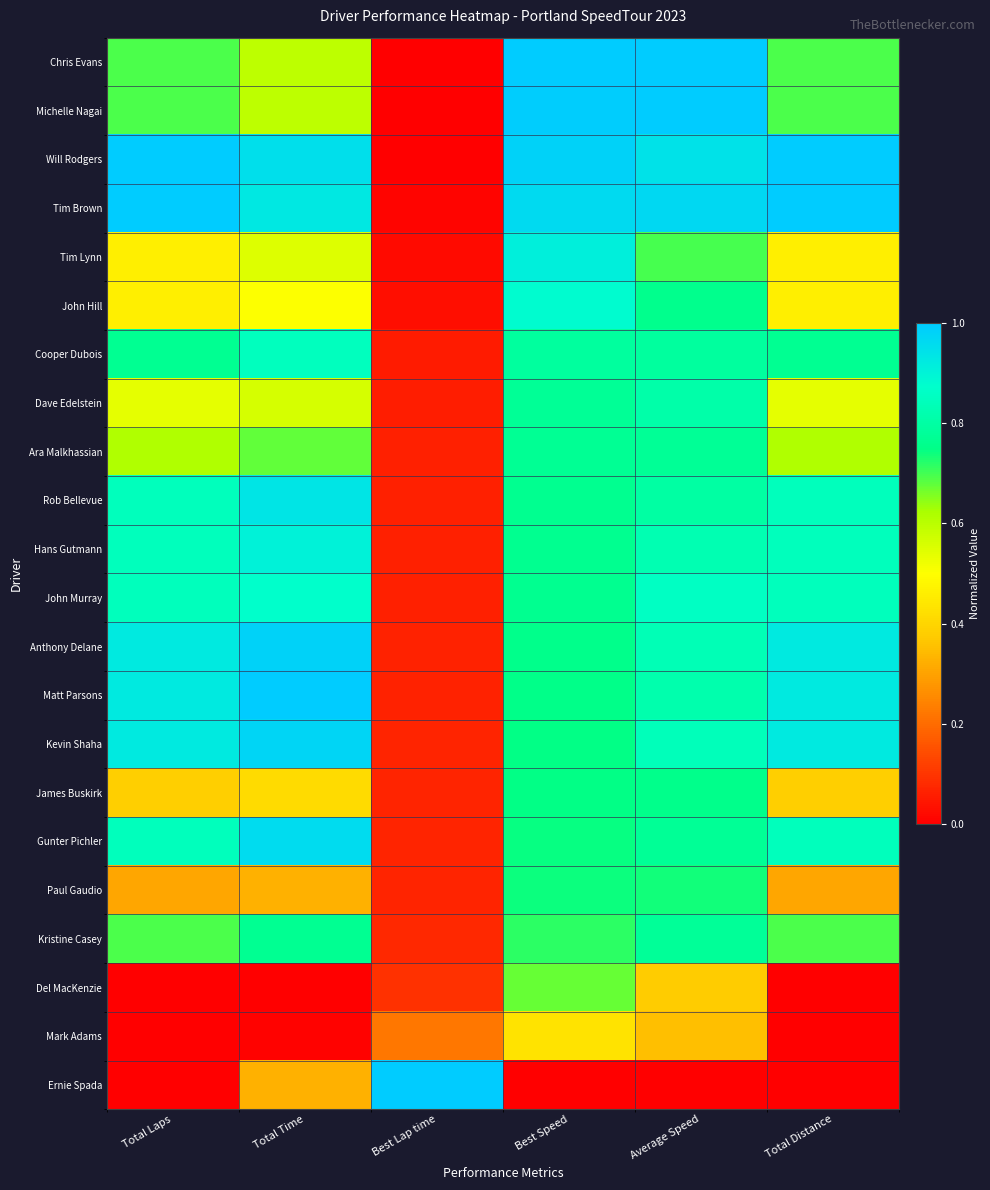

At Total Distance, list the series in order from smallest to largest.

Del MacKenzie, Mark Adams, Ernie Spada, Paul Gaudio, James Buskirk, Tim Lynn, John Hill, Dave Edelstein, Ara Malkhassian, Chris Evans, Michelle Nagai, Kristine Casey, Cooper Dubois, Rob Bellevue, Hans Gutmann, John Murray, Gunter Pichler, Anthony Delane, Matt Parsons, Kevin Shaha, Will Rodgers, Tim Brown